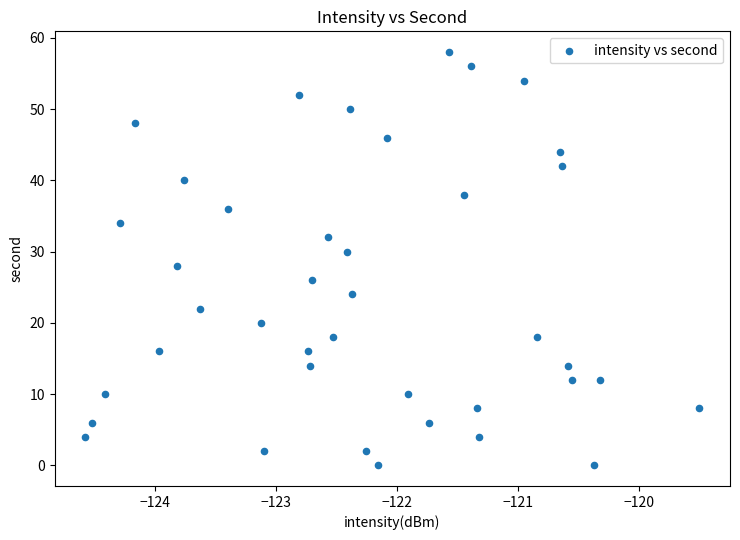

What is the range of Y values (max minus min)?

58